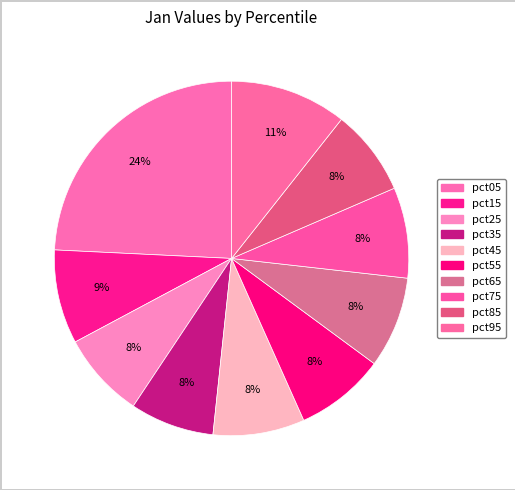

Count the number of slices in the pie.

10